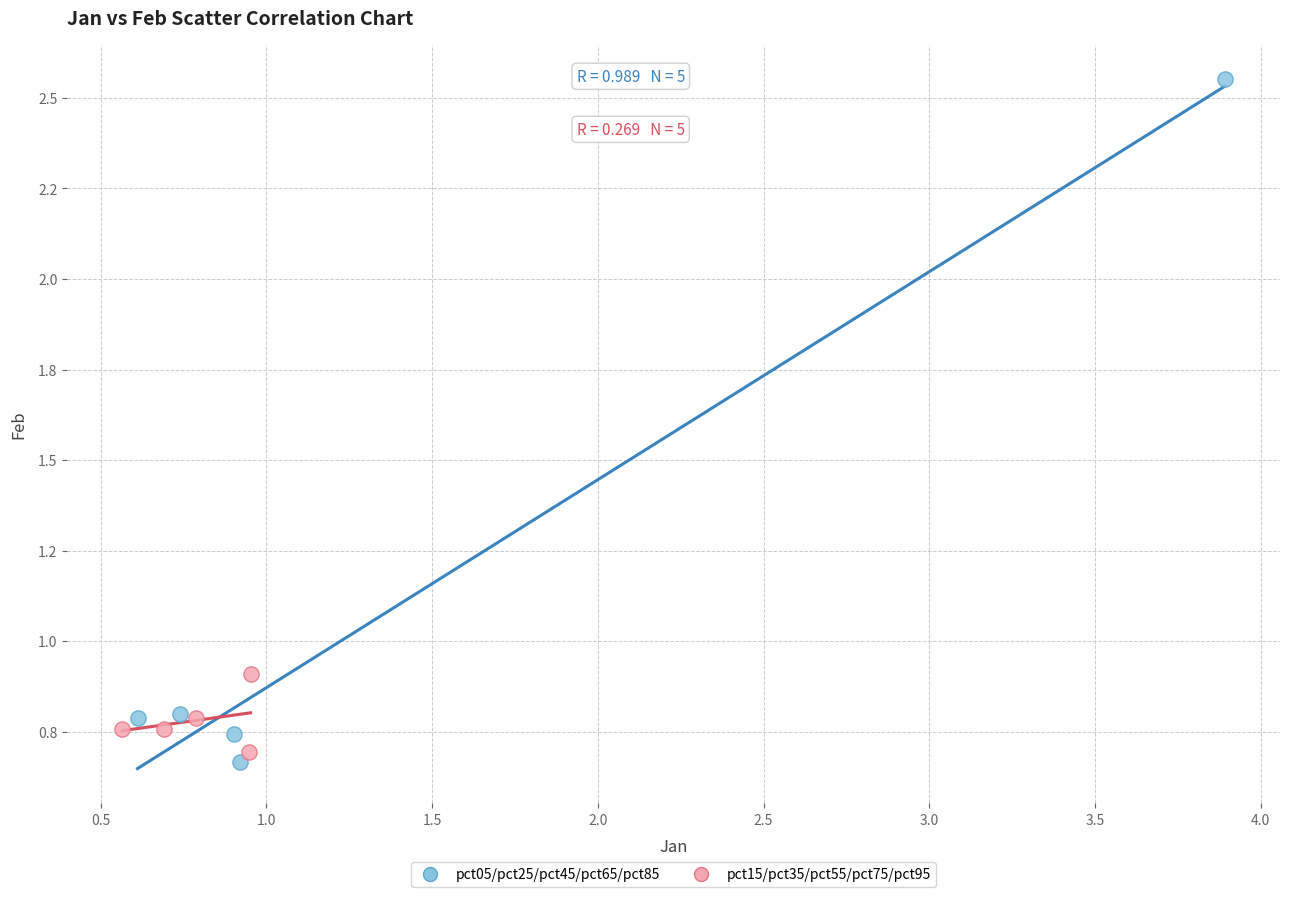

Which series reaches the maximum Y coordinate?

pct05/pct25/pct45/pct65/pct85